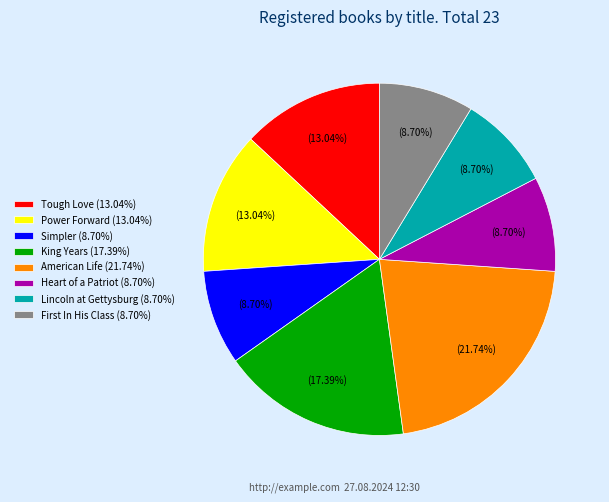

Combined, do King Years (17.39%) and Lincoln at Gettysburg (8.70%) account for over 50%?

No